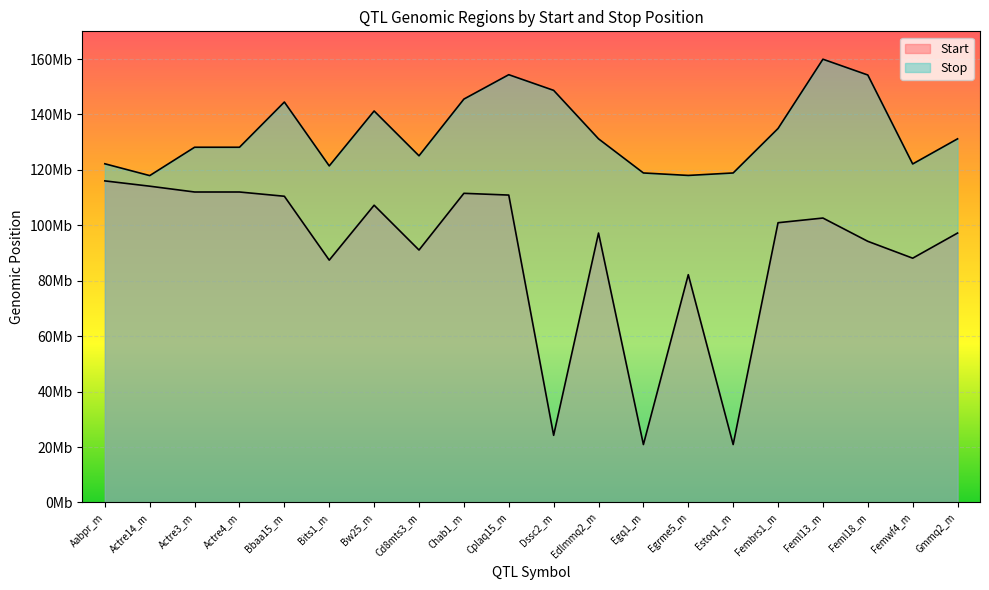

Which series has the largest total across all categories?

Stop